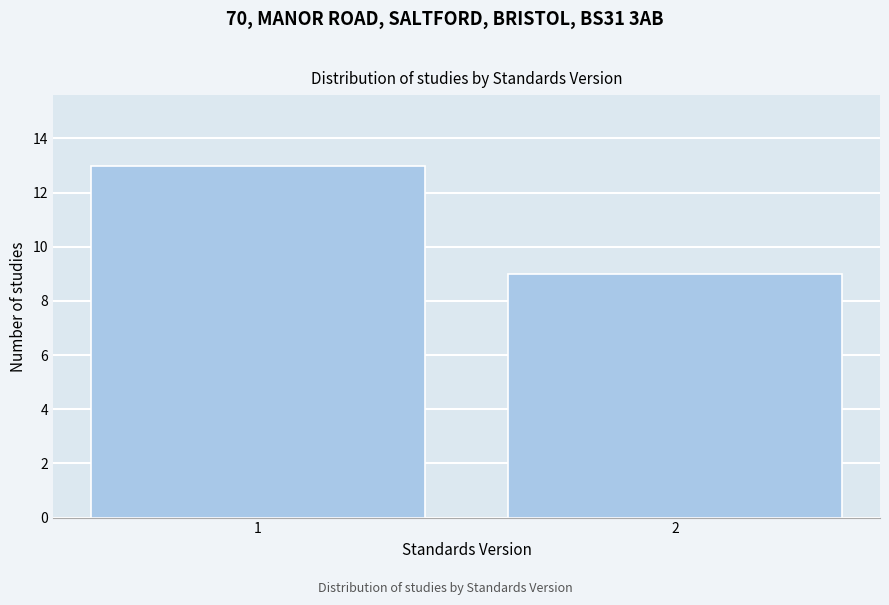

Reading left to right, extract all data points from this chart.

1=13	2=9